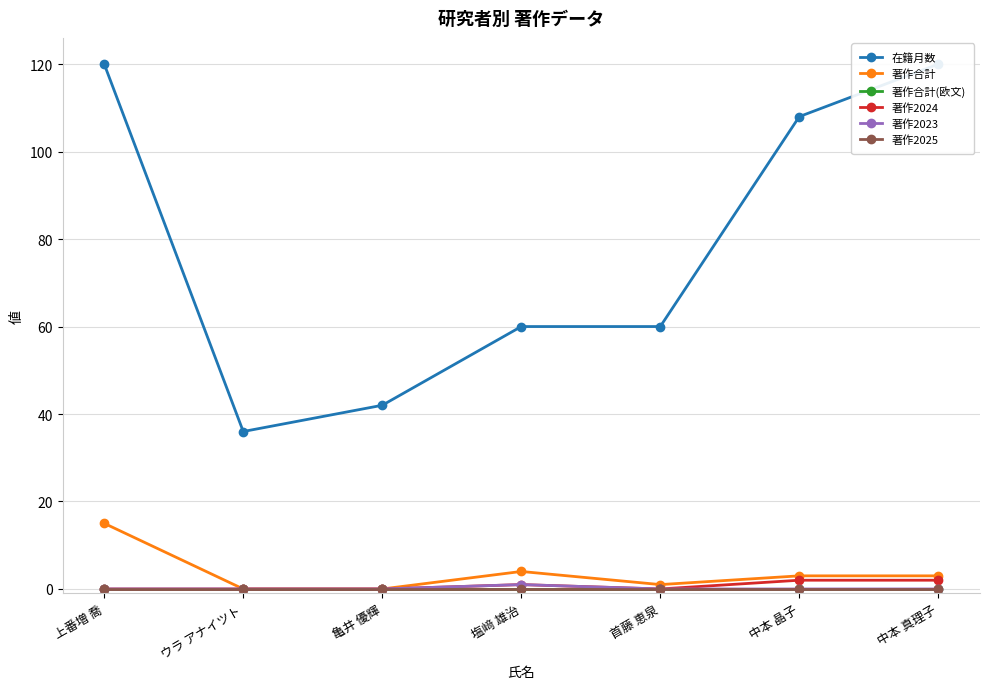

What are all the series names shown in the legend?

在籍月数, 著作合計, 著作合計(欧文), 著作2024, 著作2023, 著作2025